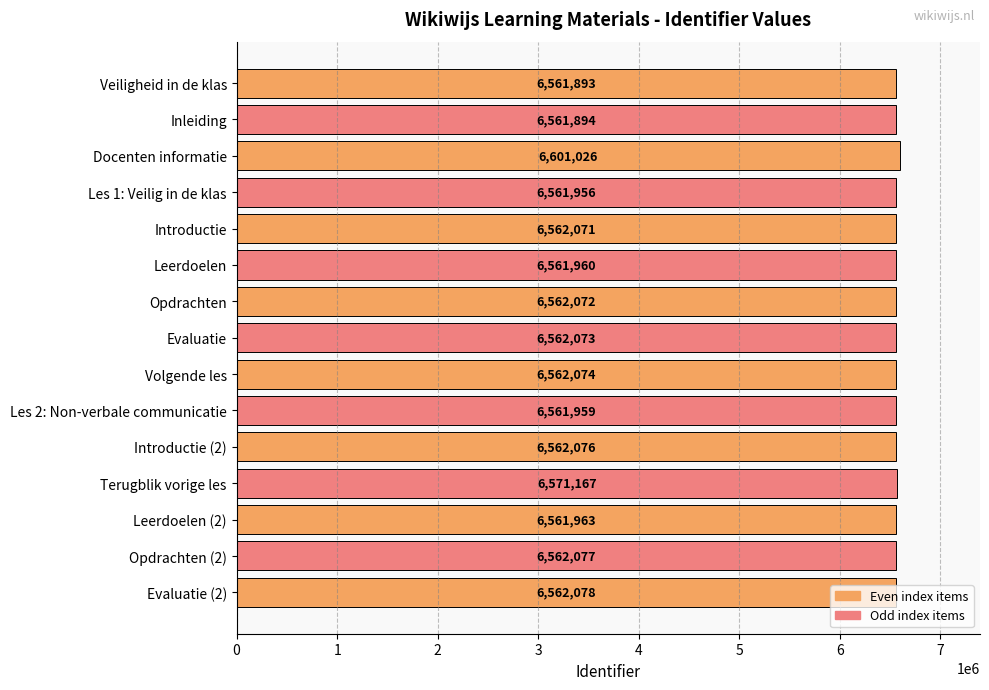

What is the label of the 7th bar from the bottom?

Volgende les